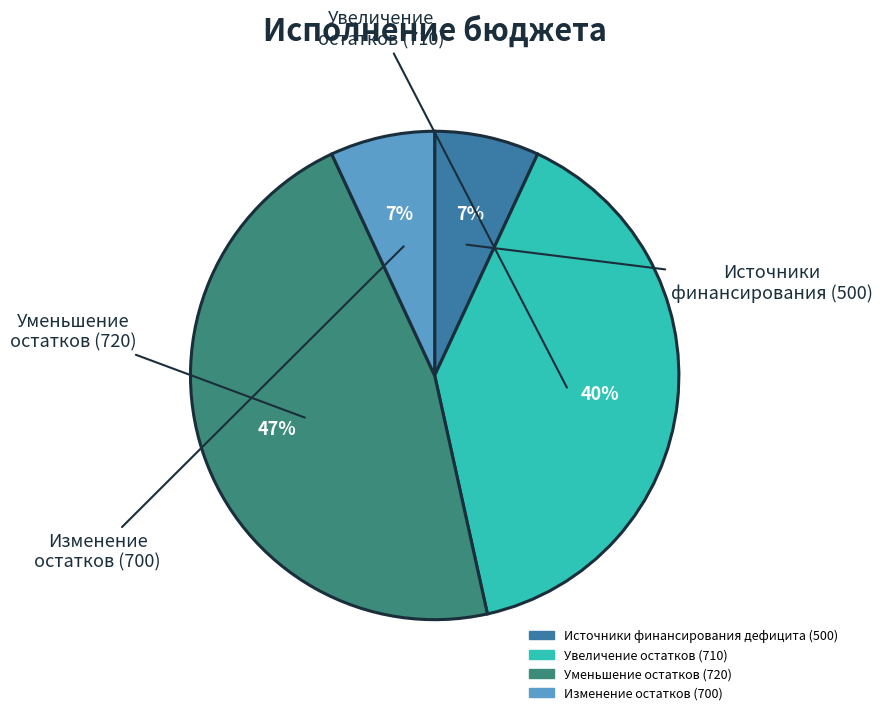

Is there a majority slice in this chart?

No